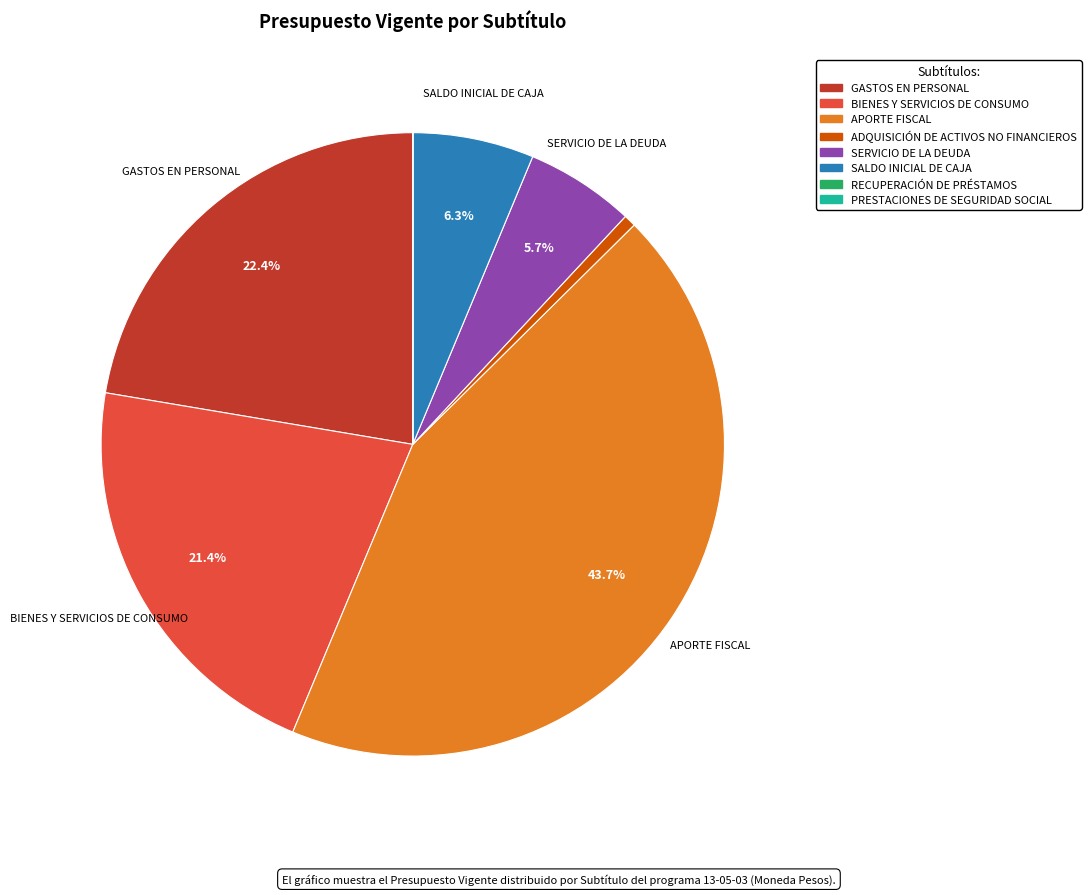

Is it true that ADQUISICIÓN DE ACTIVOS NO FINANCIEROS is 1% of the pie?

True